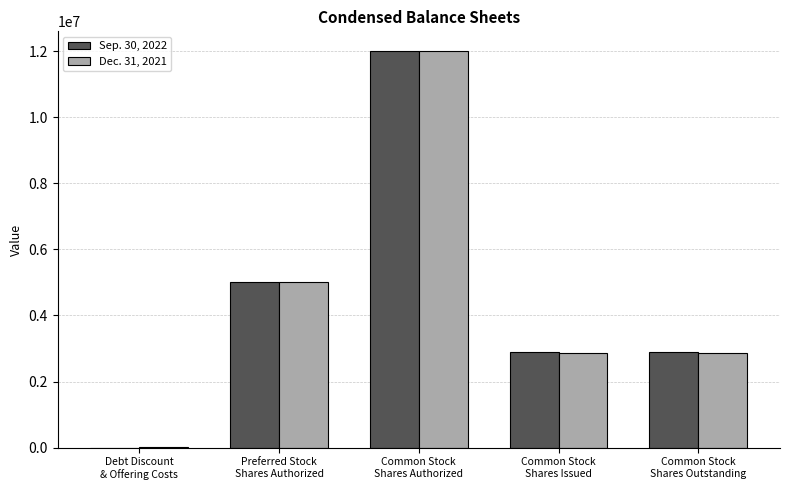

How many distinct data groups are displayed?

2